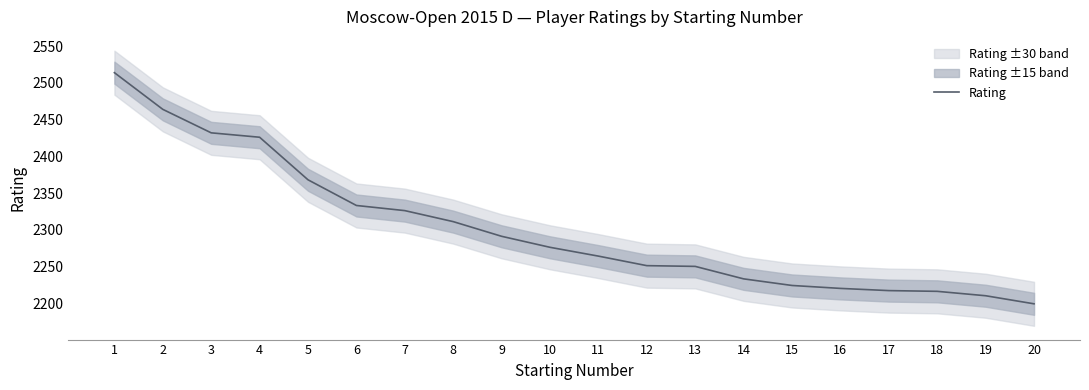

What is the difference between the maximum and minimum values?

315